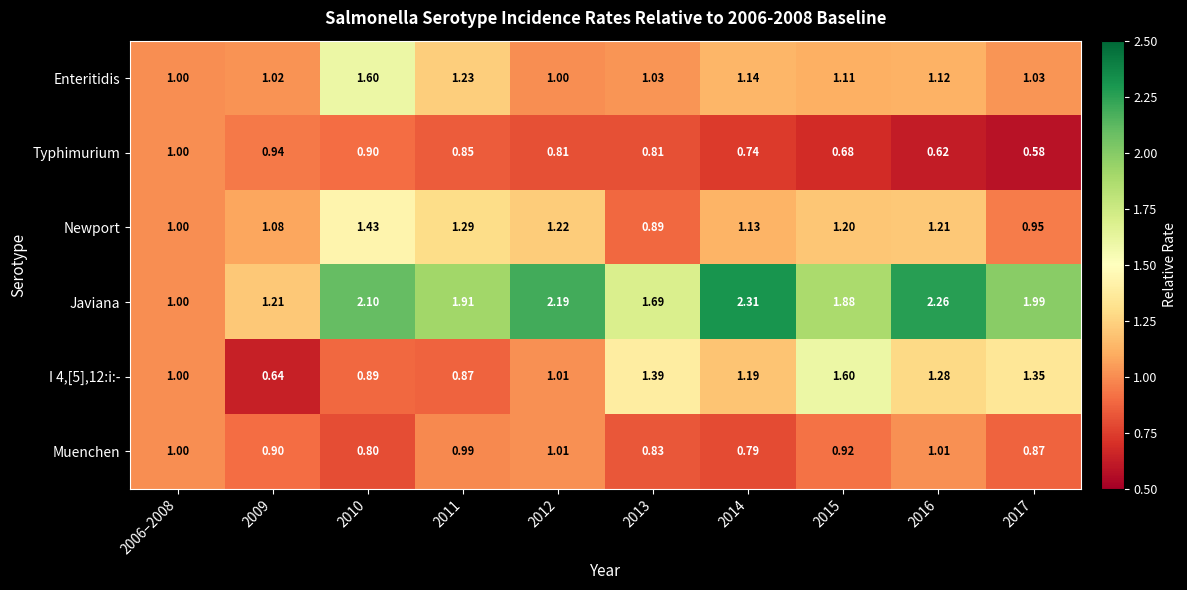

Rank the series at 2011 from lowest to highest value.

Typhimurium, I 4,[5],12:i:-, Muenchen, Enteritidis, Newport, Javiana